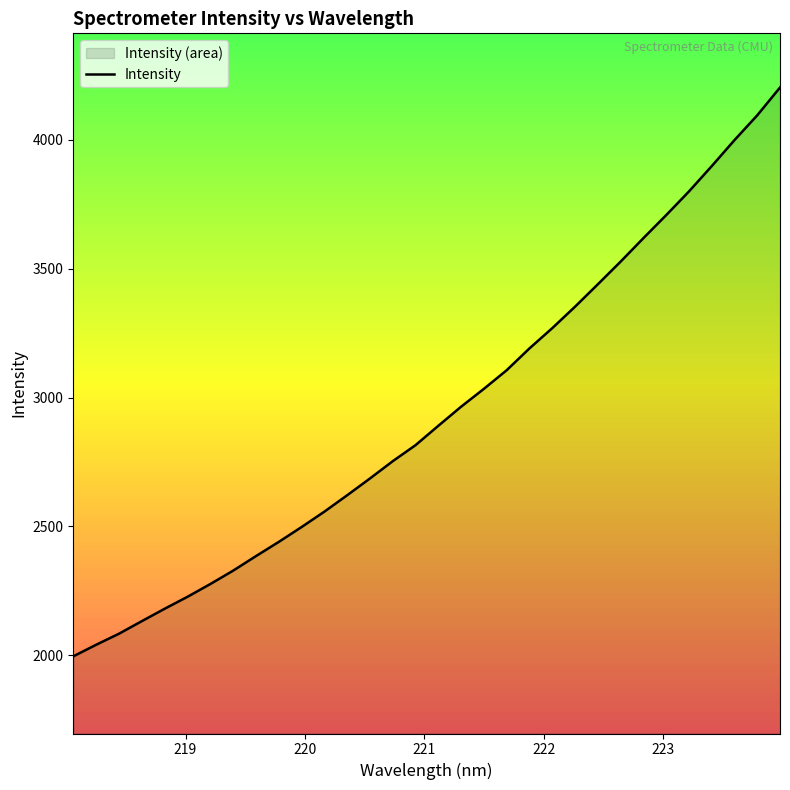

What is the smallest value displayed?

1996.1